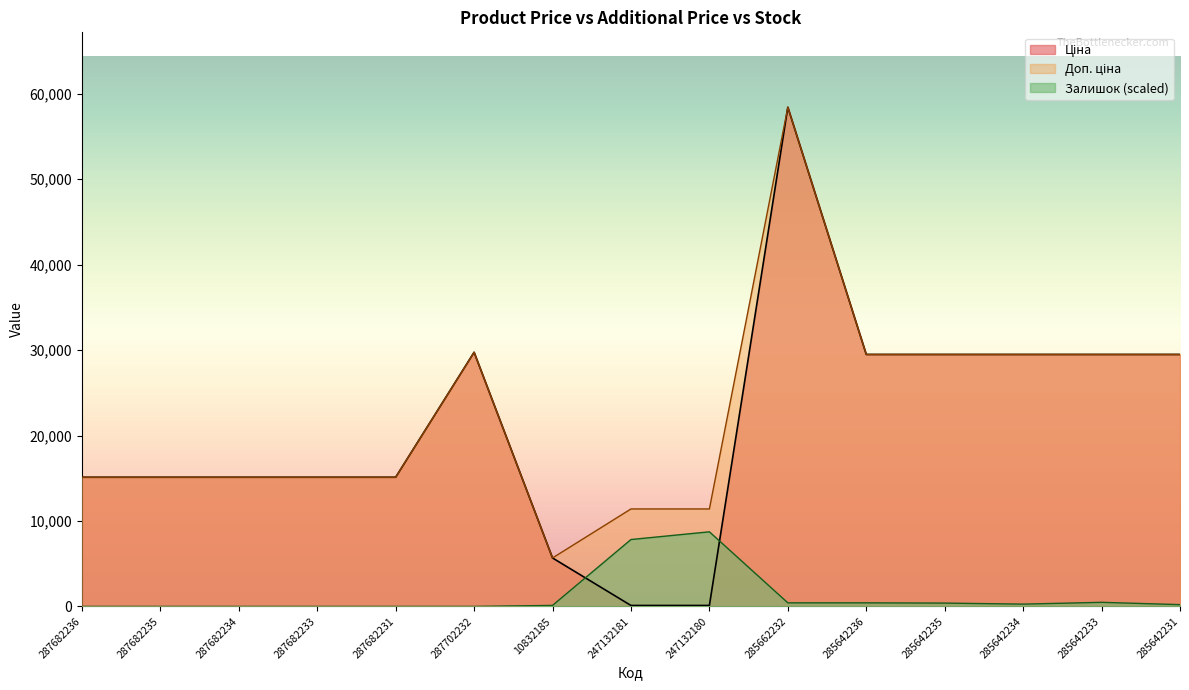

At which category is the sum across all series the highest?

285662232